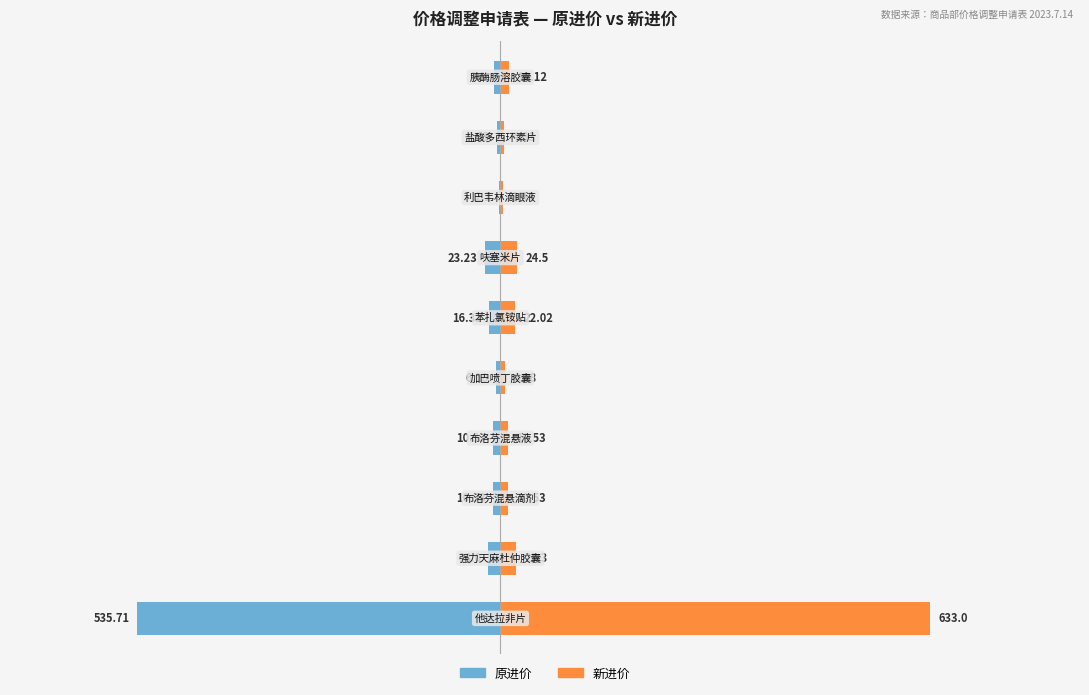

Which series has the largest range (max minus min)?

新进价